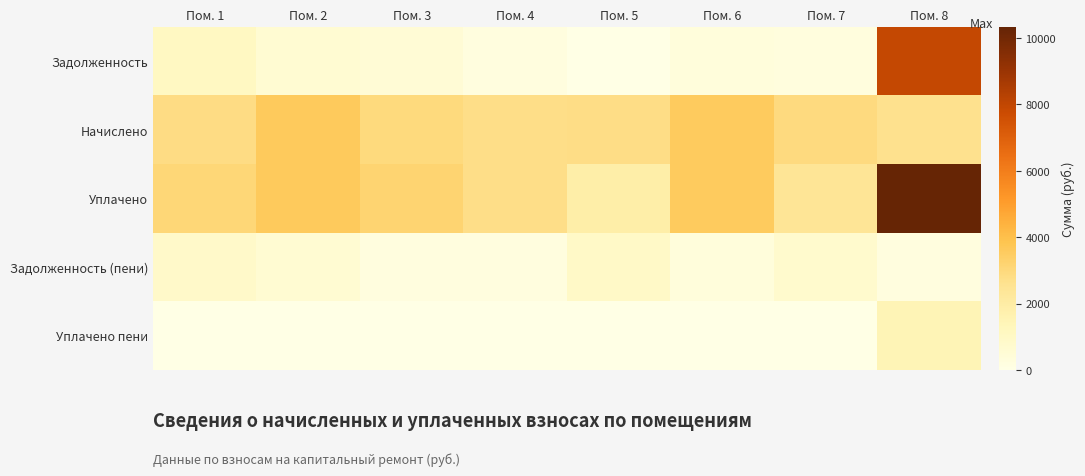

Reading left to right, what are all the values shown in this chart?

Задолженность: Пом. 1=1113.4	Пом. 2=603.6	Пом. 3=491.0	Пом. 4=232.1	Пом. 5=0.2	Пом. 6=297.3	Пом. 7=245.1	Пом. 8=7914.2
Начислено: Пом. 1=2831.8	Пом. 2=3622.3	Пом. 3=2948.4	Пом. 4=2779.9	Пом. 5=2792.9	Пом. 6=3557.5	Пом. 7=2941.9	Пом. 8=2645.5
Уплачено: Пом. 1=3087.0	Пом. 2=3622.3	Пом. 3=3220.0	Пом. 4=2780.7	Пом. 5=1862.0	Пом. 6=3558.8	Пом. 7=2452.7	Пом. 8=10328.1
Задолженность (пени): Пом. 1=858.2	Пом. 2=603.6	Пом. 3=219.4	Пом. 4=231.3	Пом. 5=931.1	Пом. 6=296.1	Пом. 7=734.4	Пом. 8=231.7
Уплачено пени: Пом. 1=0.0	Пом. 2=1.7	Пом. 3=0.0	Пом. 4=0.0	Пом. 5=0.0	Пом. 6=0.0	Пом. 7=0.0	Пом. 8=1483.9